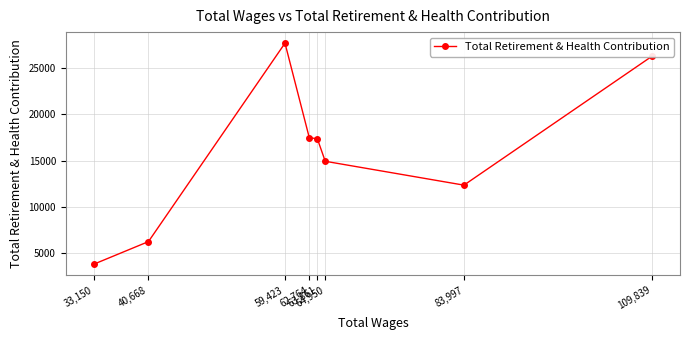

Count the number of data series in this chart.

1